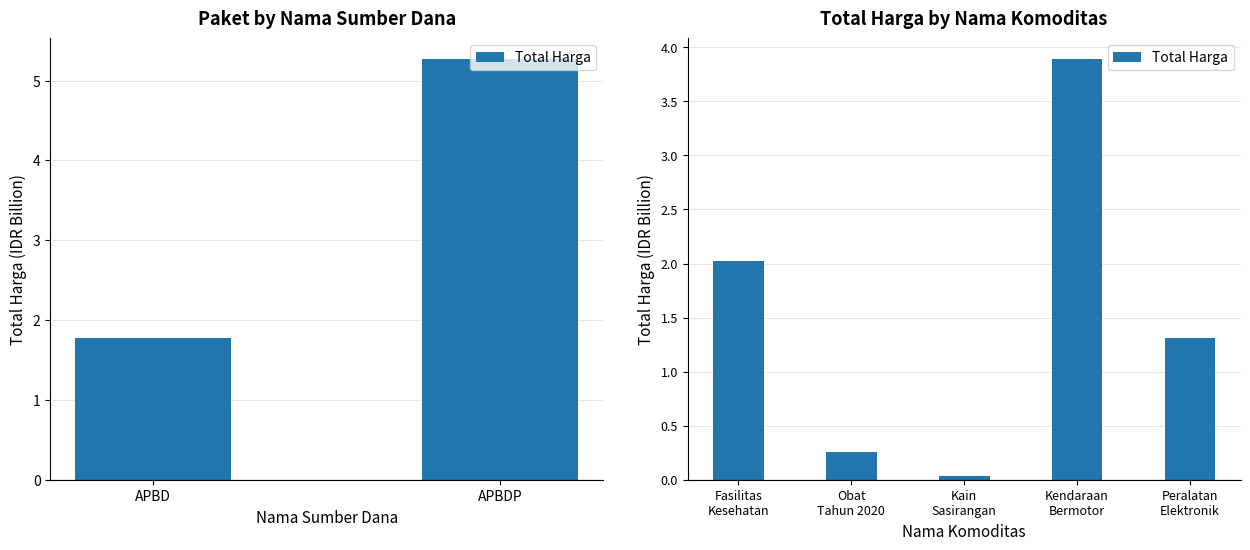

Between Peralatan Elektronik and Kain Sasirangan, which is larger?

Peralatan Elektronik